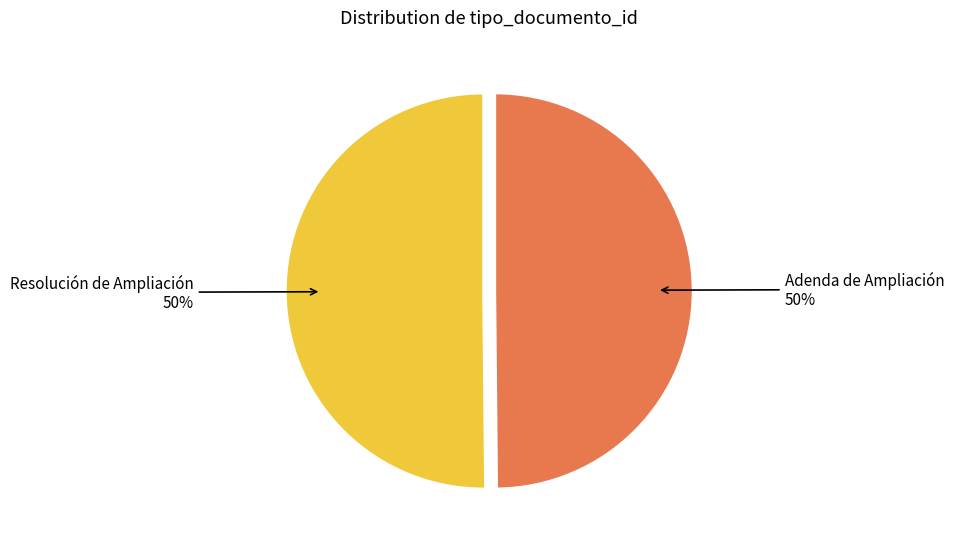

Combined, do Resolución de Ampliación and Adenda de Ampliación account for over 50%?

Yes